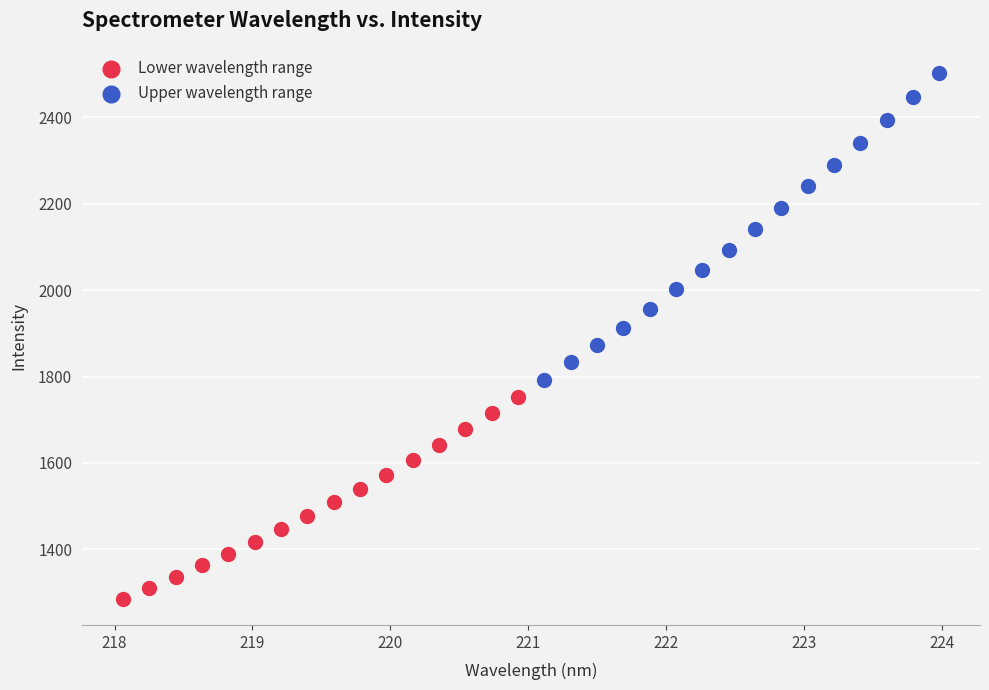

Which series contains the highest Y value?

Upper wavelength range